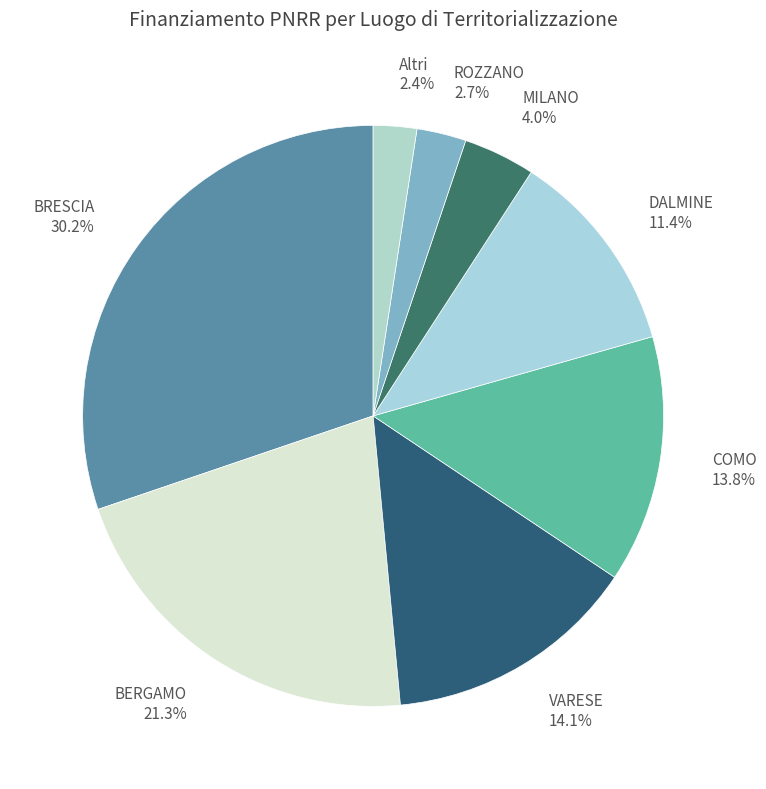

Approximately how many times larger is the value at COMO compared to DALMINE?

1.2